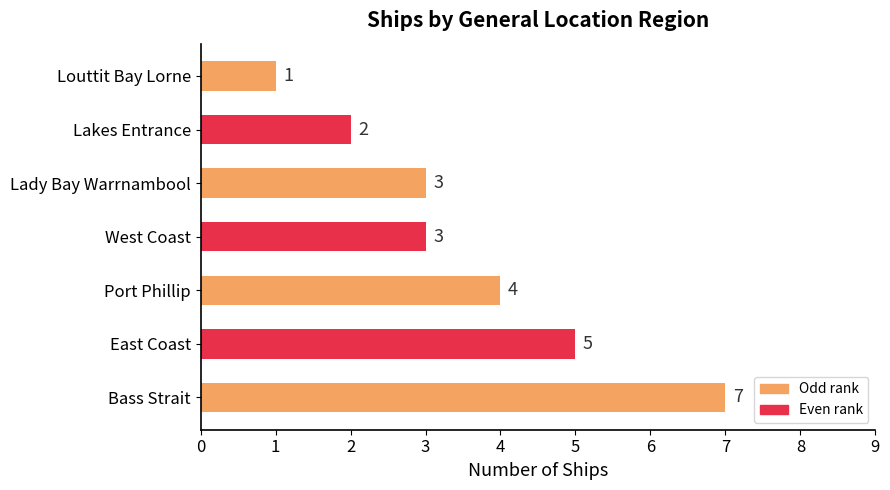

How many bars are there in total?

7